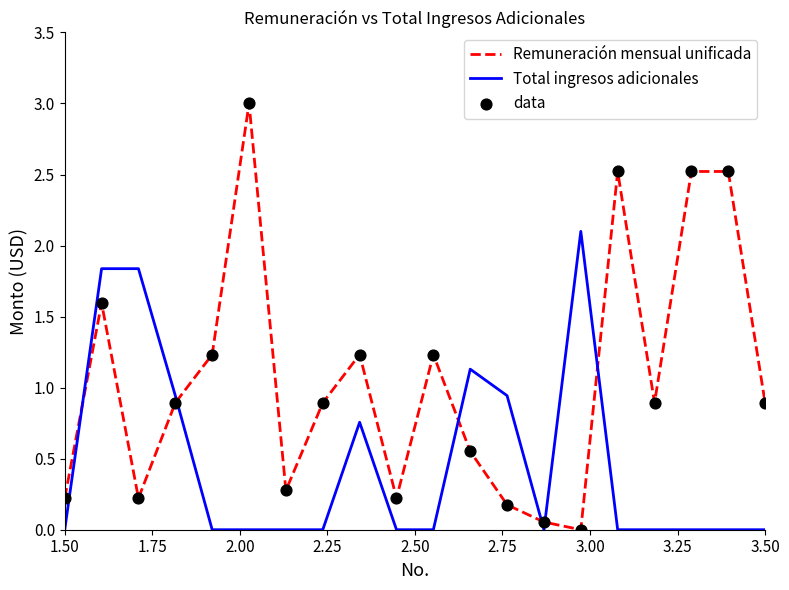

Which series has the largest total across all categories?

Remuneración mensual unificada